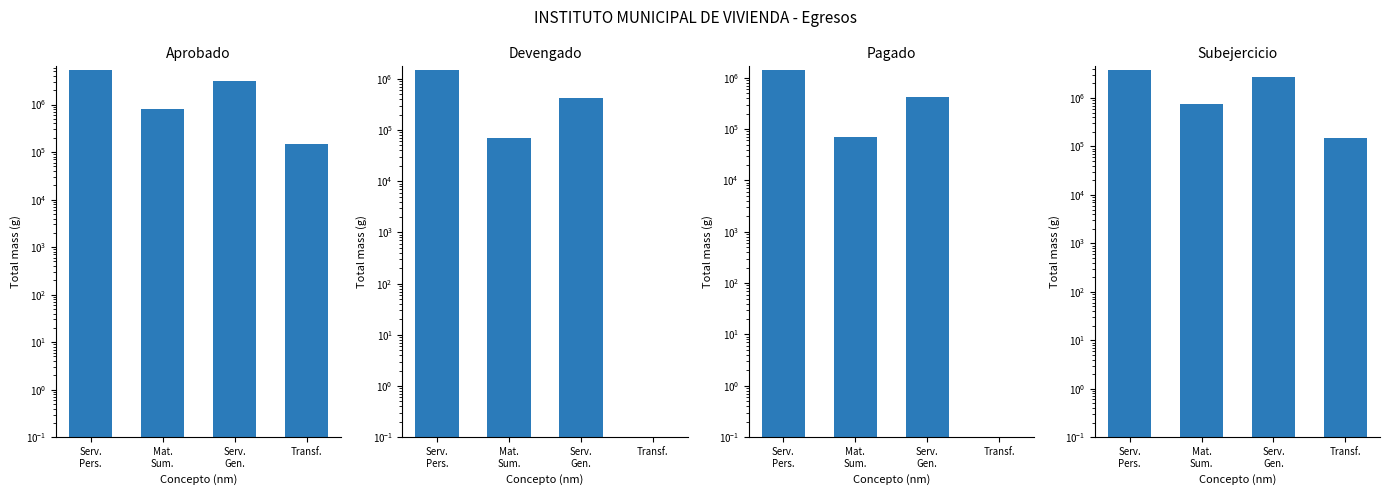

What is the difference between the maximum and minimum values in the Aprobado series?

5189084.8